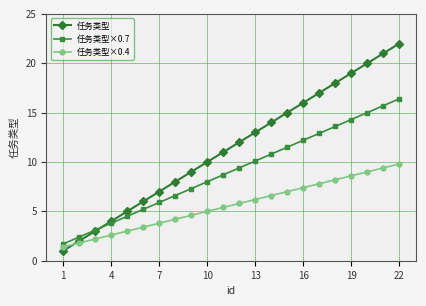

What is the maximum value for 任务类型×0.4?

9.8